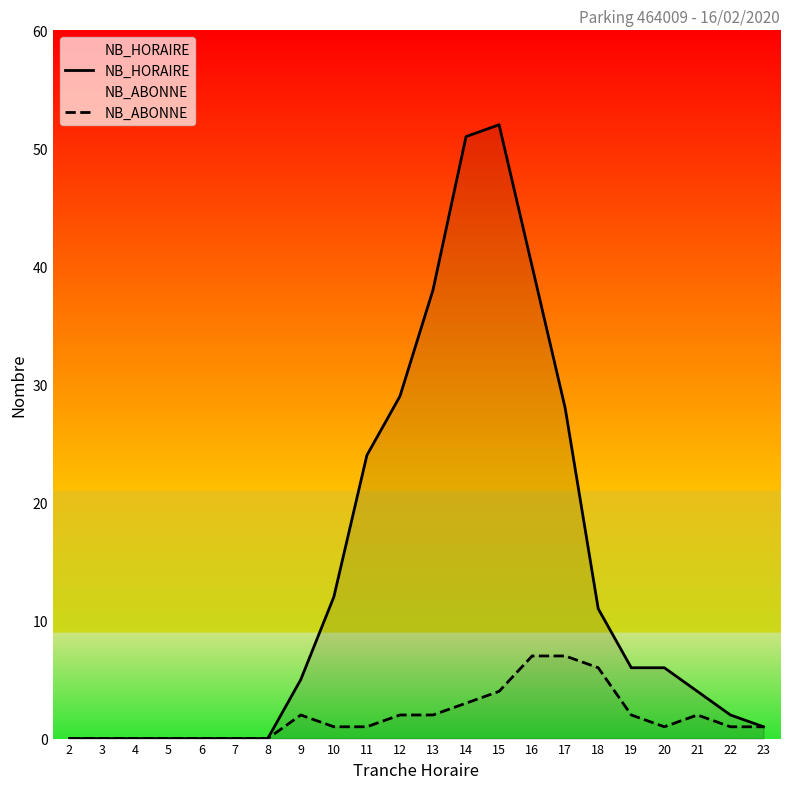

Reading right to left, what are all the values shown in this chart?

NB_HORAIRE: 1	2	4	6	6	11	28	40	52	51	38	29	24	12	5	0	0	0	0	0	0	0
NB_ABONNE: 1	1	2	1	2	6	7	7	4	3	2	2	1	1	2	0	0	0	0	0	0	0